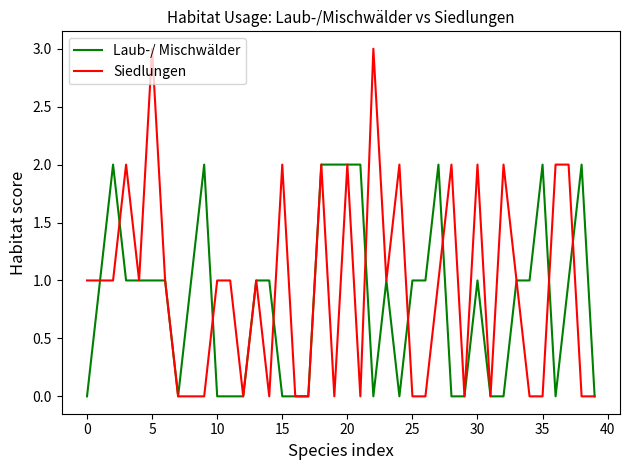

Which series has the largest range (max minus min)?

Siedlungen